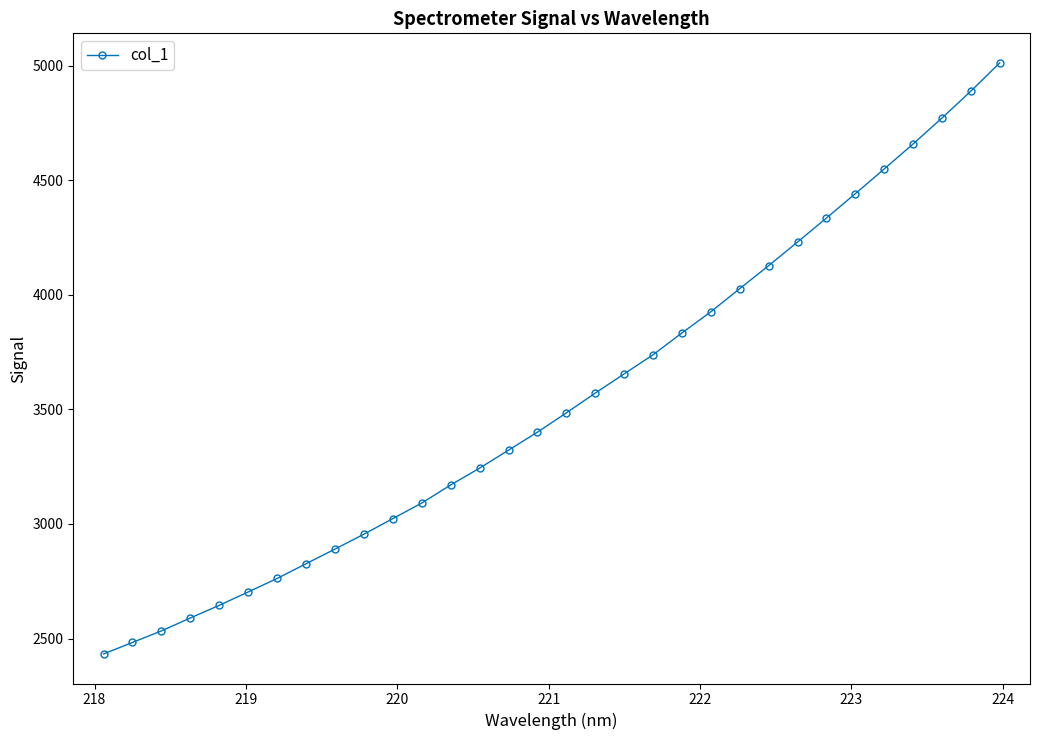

What is the maximum value shown in the chart?

5012.1